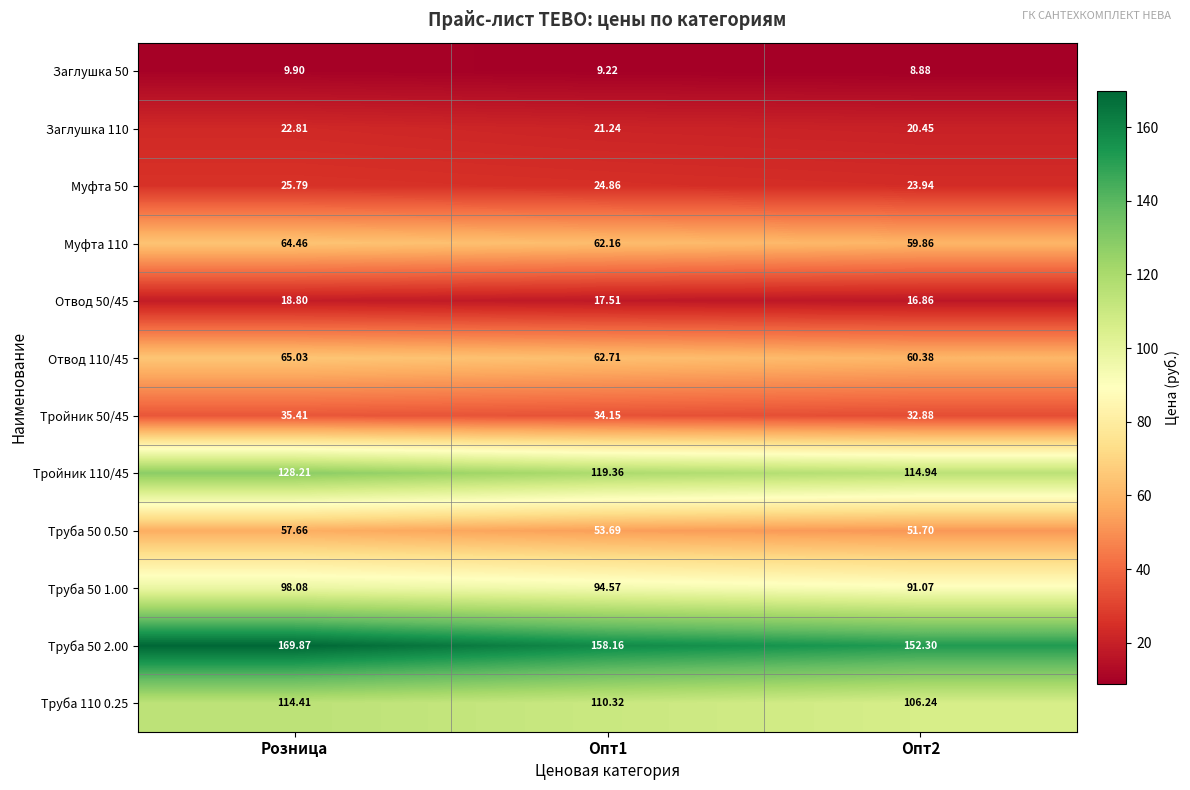

At how many categories does at least one series exceed 75?

3